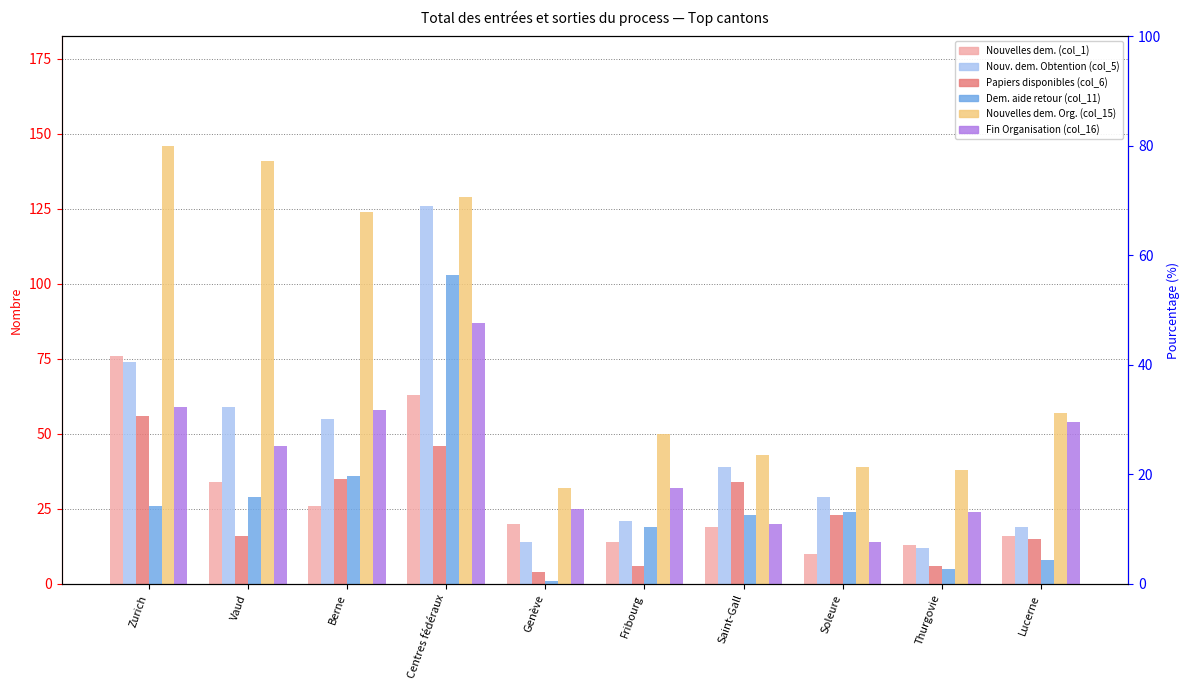

What is the difference between the second highest and second lowest values in the Nouv. dem. Obtention (col_5) series?

60